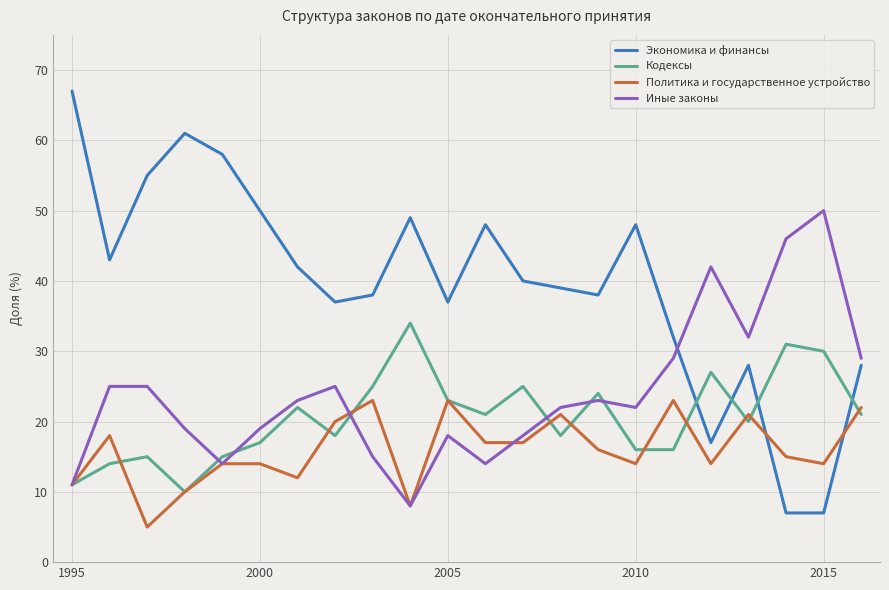

True or false: Экономика и финансы and Иные законы cross at least once.

True